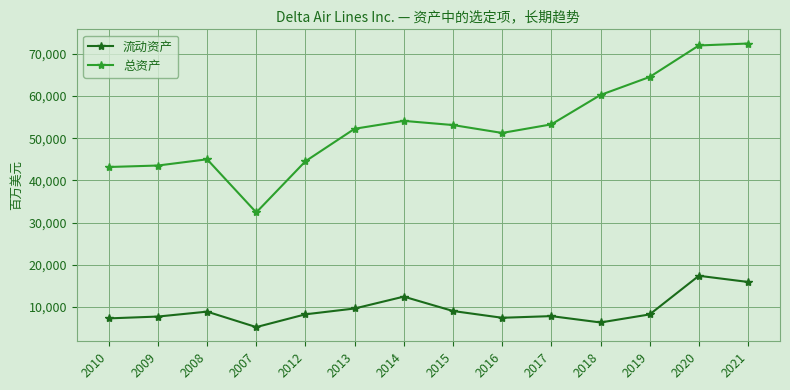

List the series in order of their overall mean, lowest first.

流动资产, 总资产